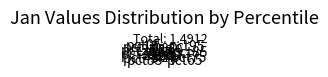

Between pct35 and pct75, which is larger?

pct75